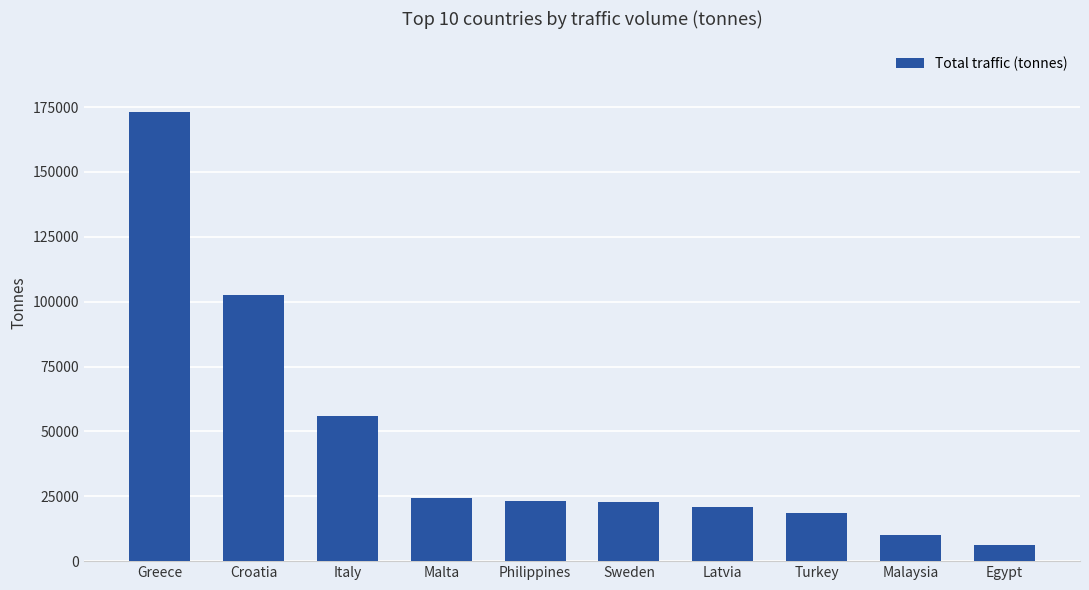

What is the label of the 3rd bar from the left?

Italy